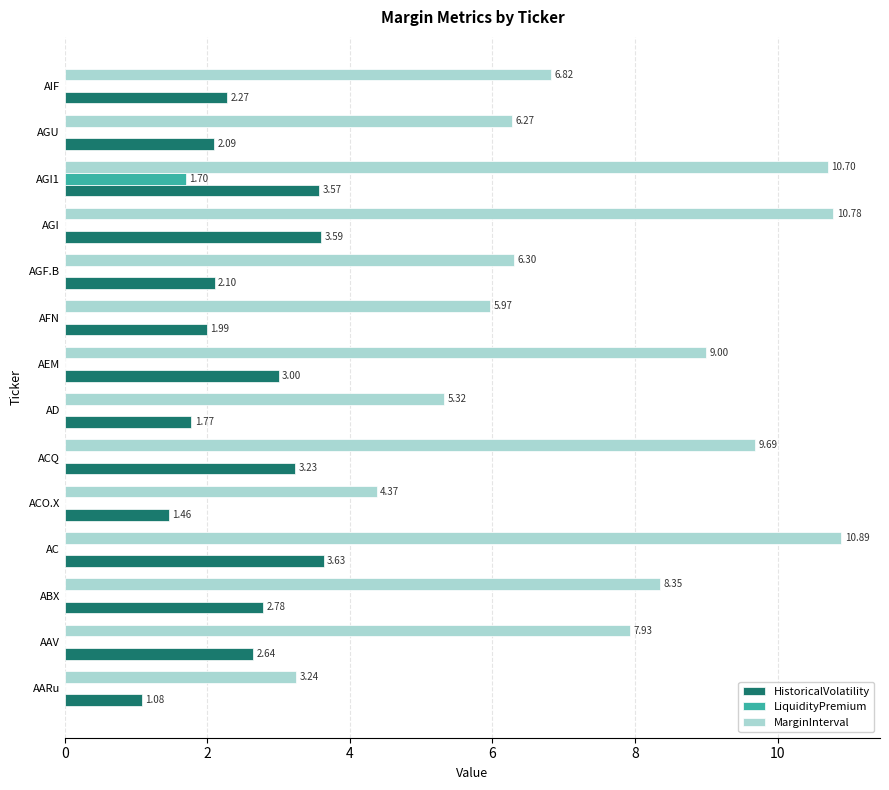

What is the sum of the HistoricalVolatility values at AGI1 and AC?

7.2